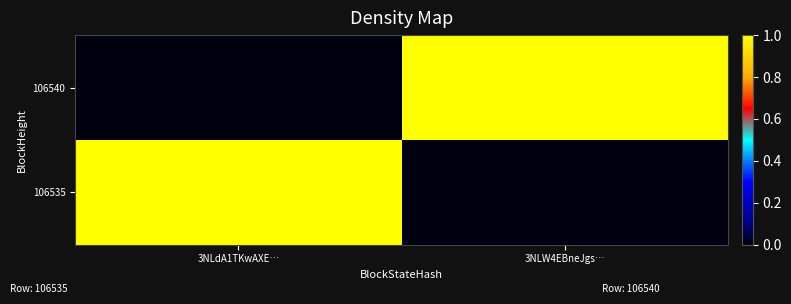

Rank the series at 3NLW4EBneJgs… from lowest to highest value.

106535, 106540